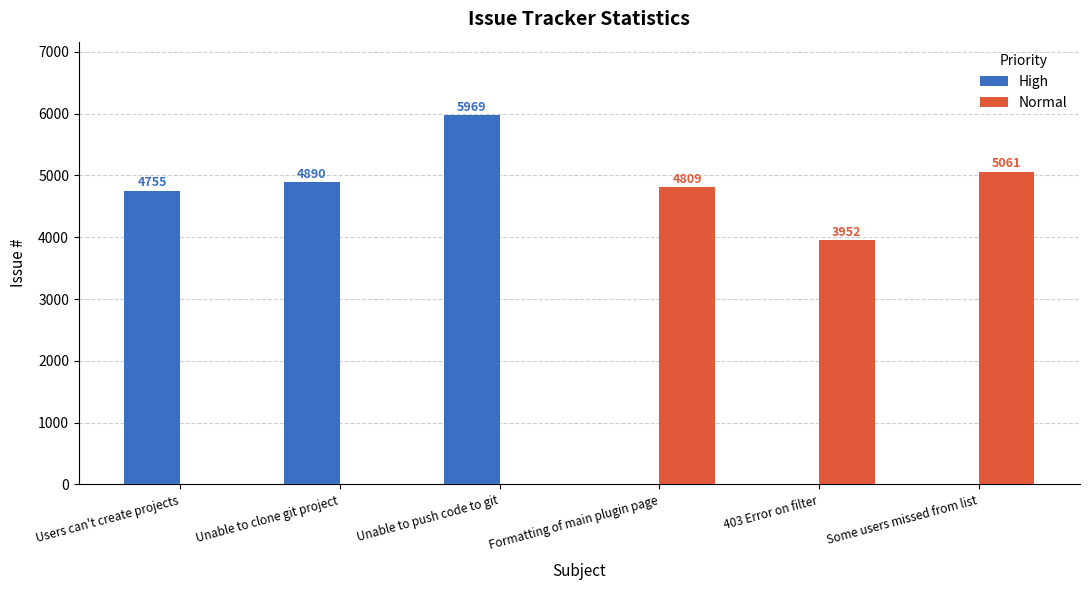

Are the bars horizontal?

No